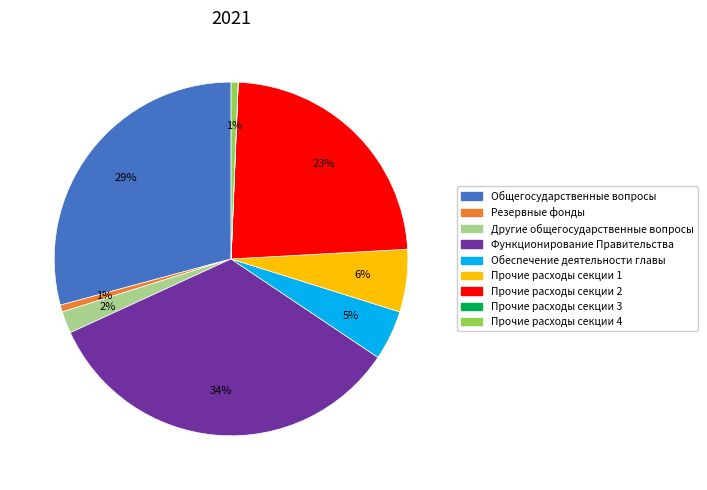

Which category has the biggest portion of the pie?

Функционирование Правительства